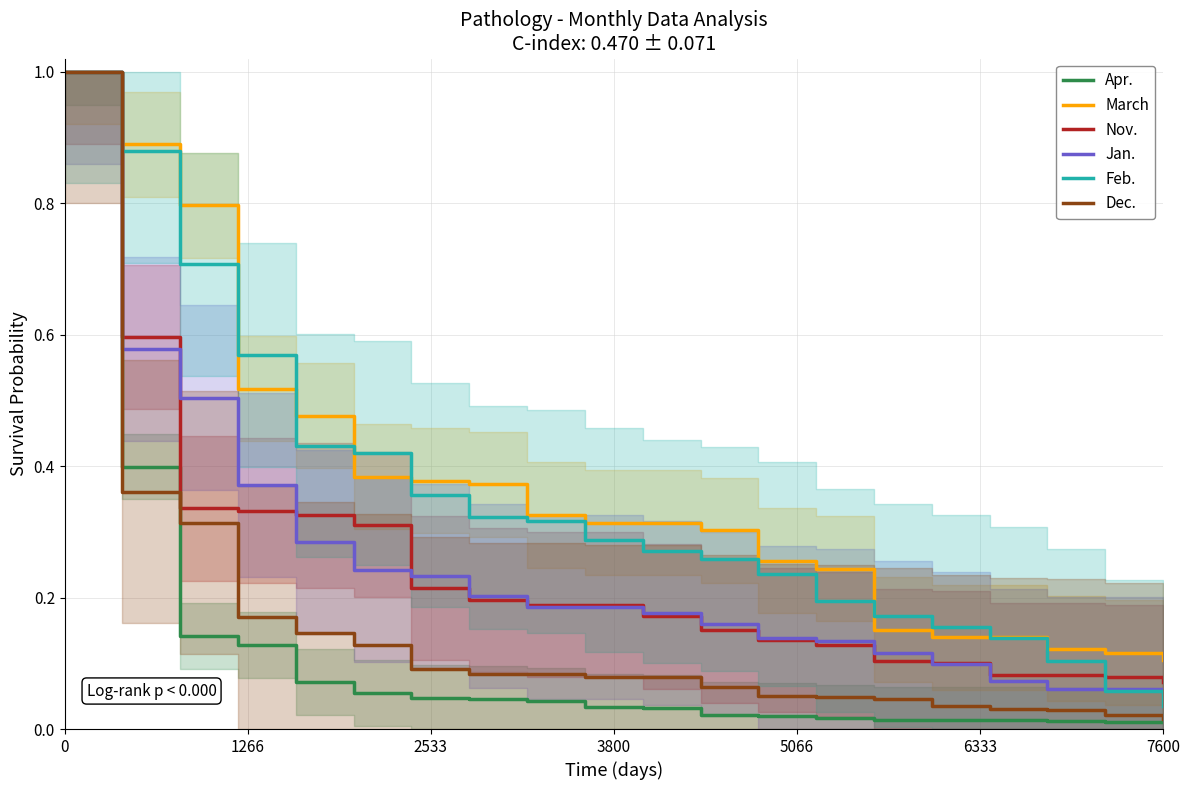

What is the maximum value for Jan.?

1.0